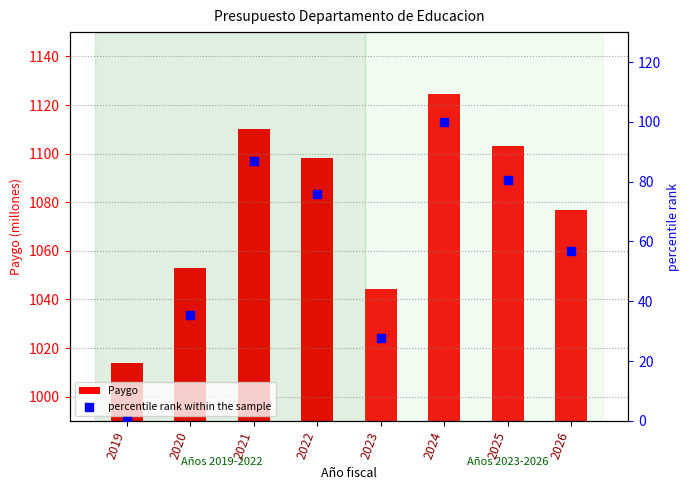

Is the value of percentile rank within the sample at 2021 greater than the value of Paygo at 2022?

No